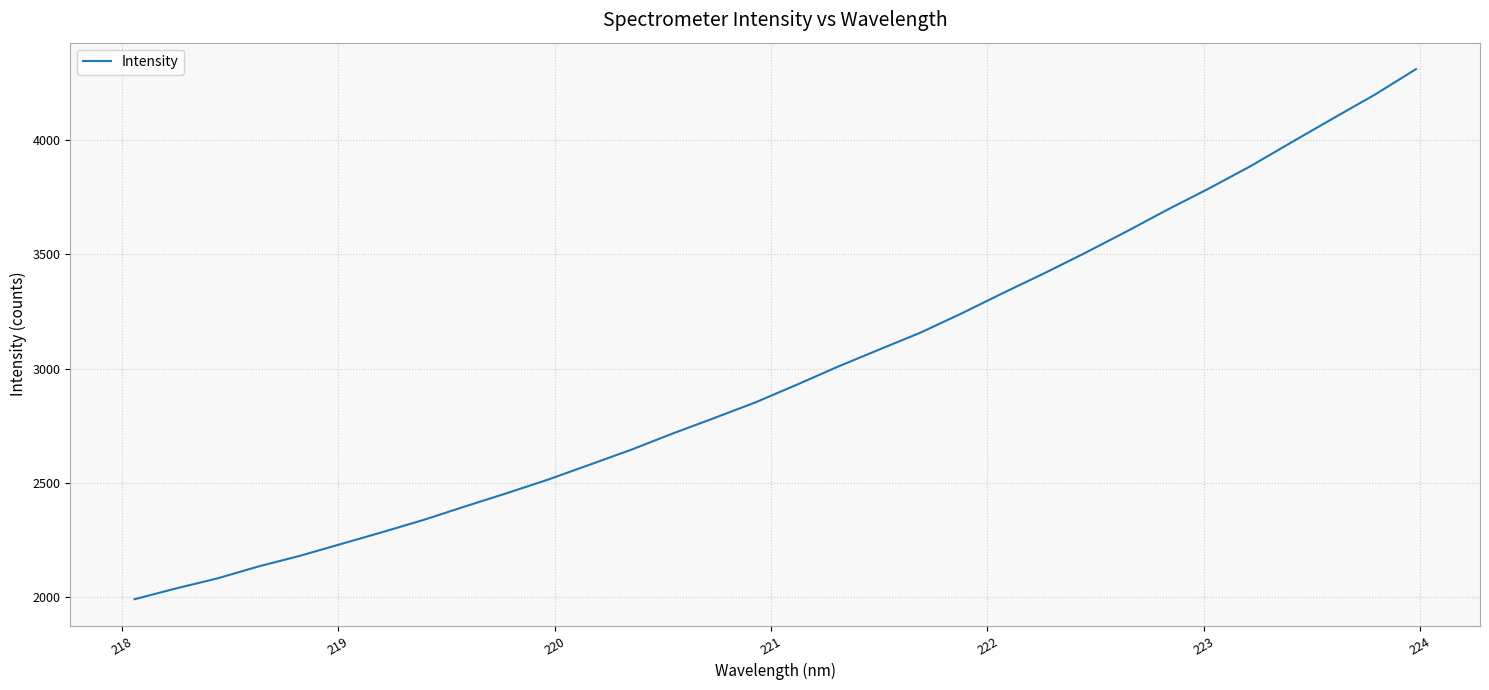

What is the greatest value displayed?

4309.5